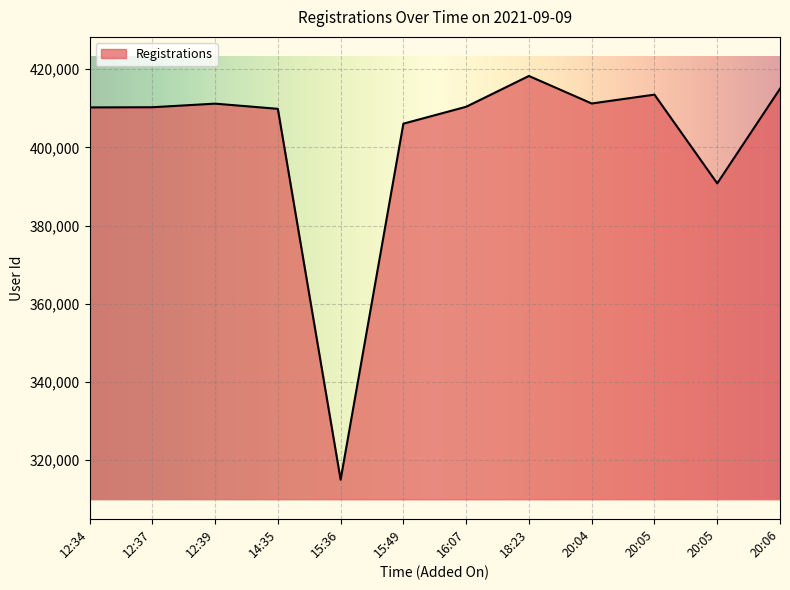

Which category has the highest value across all series?

18:23